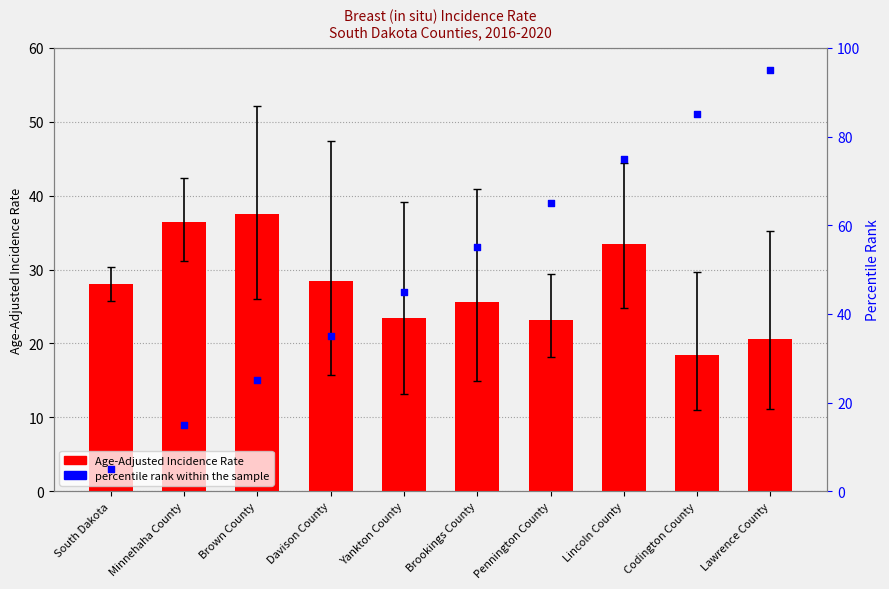

Which series has the largest total across all categories?

percentile rank within the sample